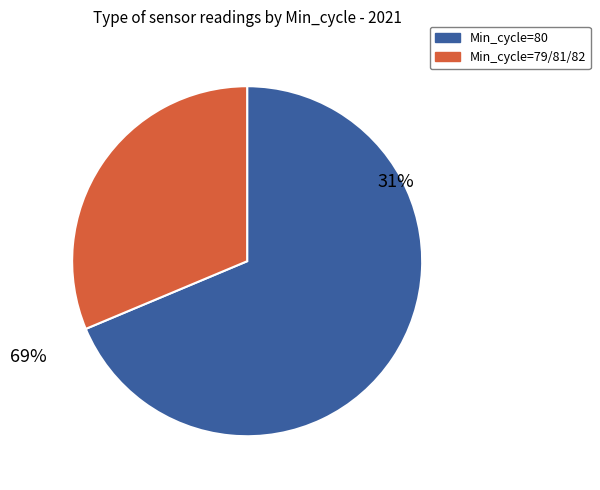

Which slice is the largest?

80